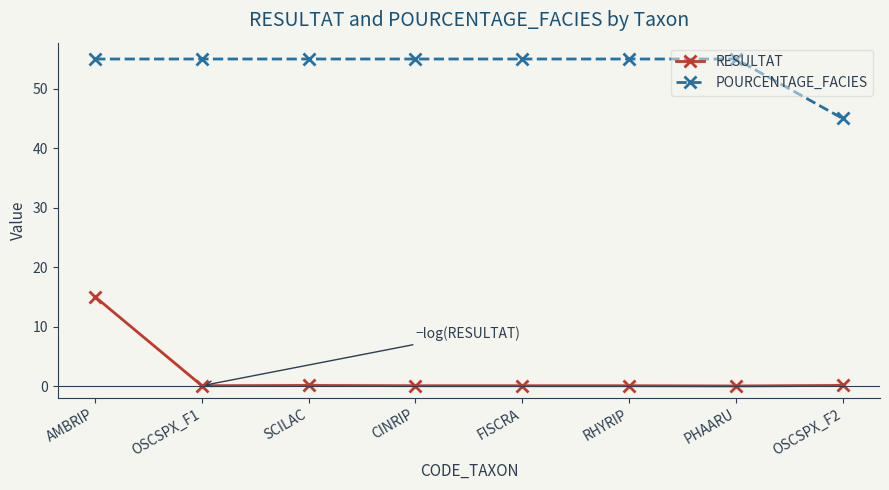

How many lines are shown in the chart?

2